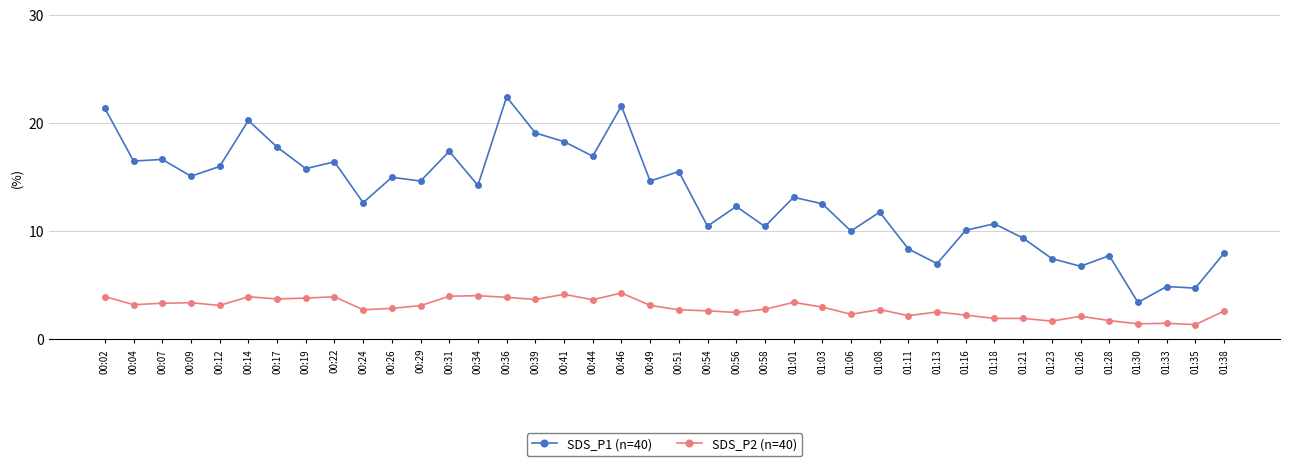

Which series has the widest spread of values?

SDS_P1 (n=40)